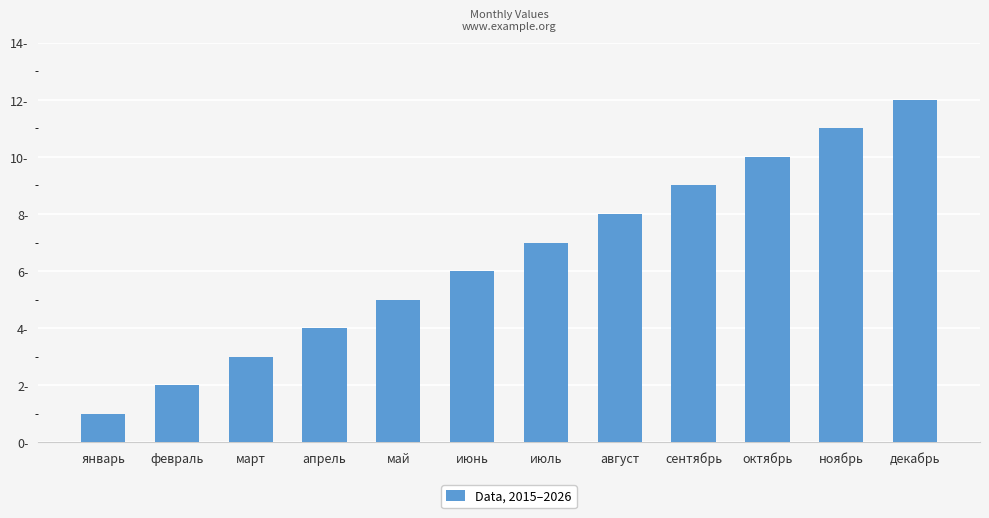

Rank the categories by value from highest to lowest.

декабрь, ноябрь, октябрь, сентябрь, август, июль, июнь, май, апрель, март, февраль, январь